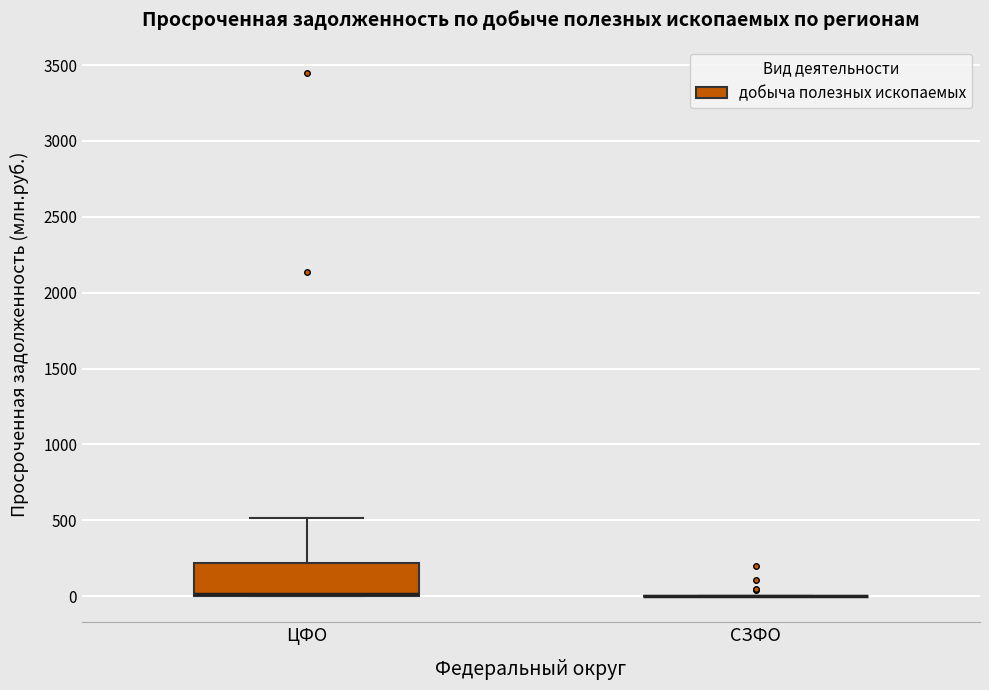

Reading left to right, read every box against the y-axis: the position of its median line, the range the box covers, and the ends of its whiskers. The values are not printed on the chart, so give them approximately, as read against the axis.

ЦФО: median 0 (drawn on the box's lower edge), box 0 to 200, whiskers 0 to 500
СЗФО: box collapsed to a line at 0, whiskers 0 to 0